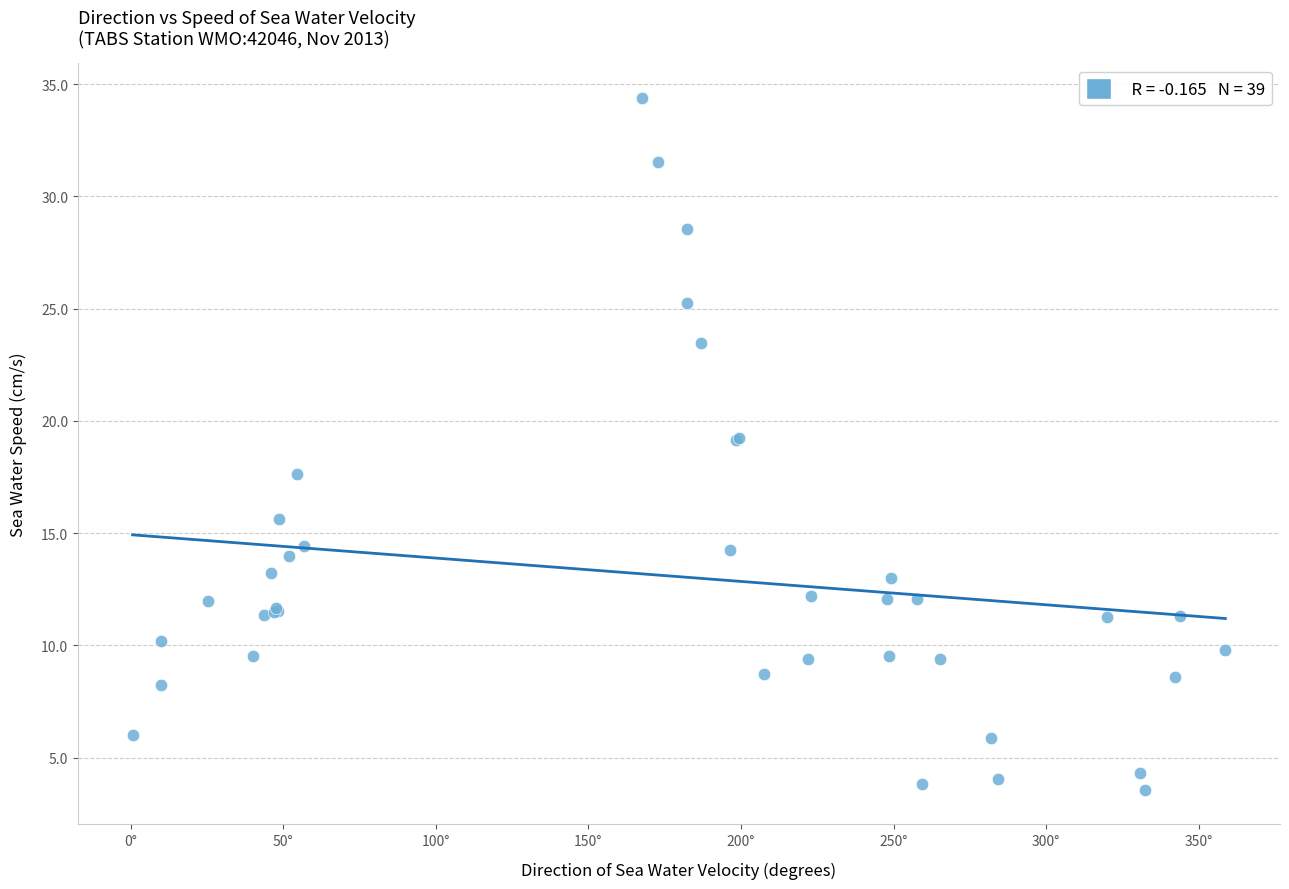

What Y value in the scatter plot is closest to 18?

17.6